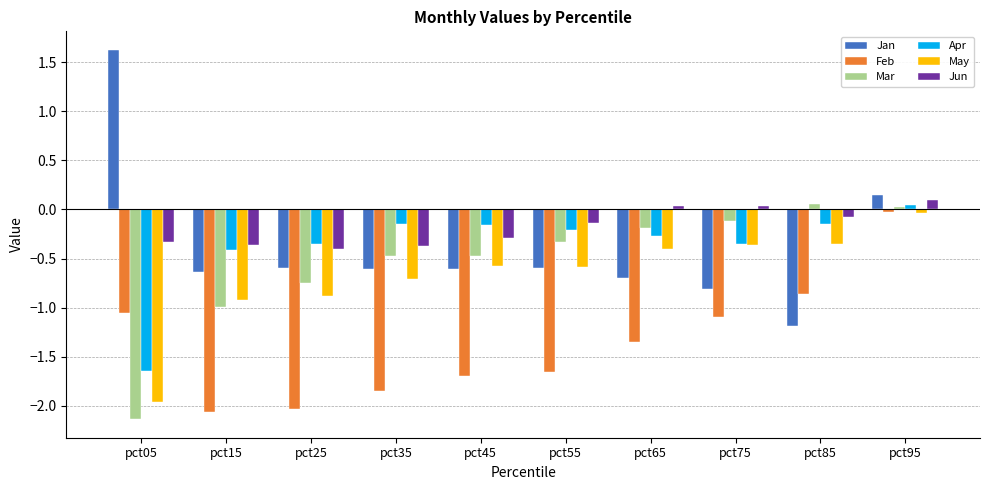

The value of Jan at pct75 is -1.2. True or false?

False